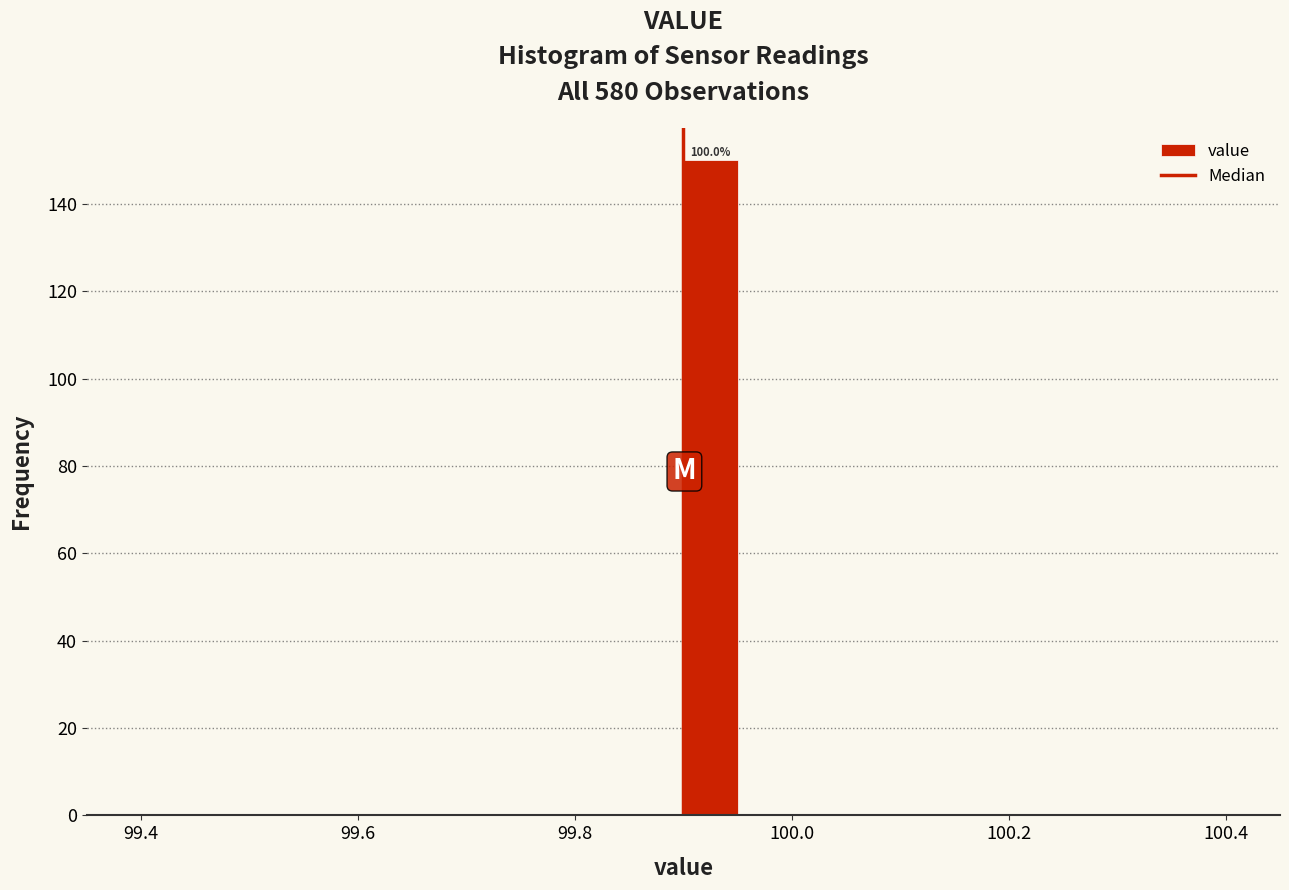

Read against the x-axis, roughly where is the centre of the tallest bar?

99.92